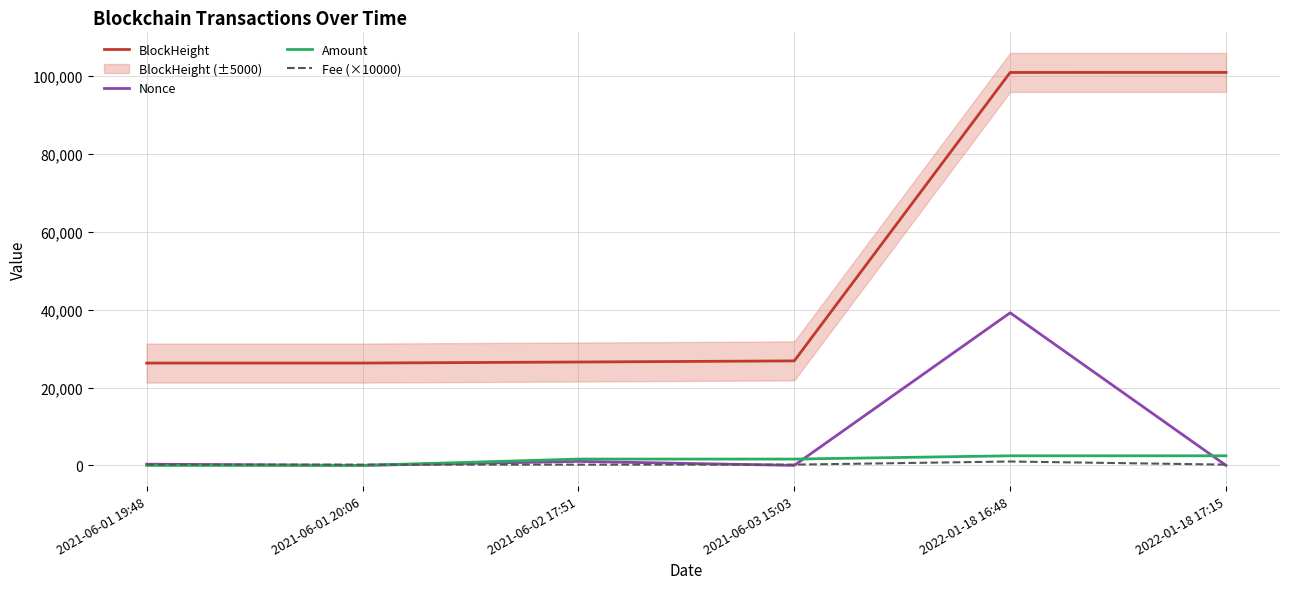

At 2021-06-01 20:06, list the series in order from smallest to largest.

Nonce, Amount, Fee (×10000), BlockHeight